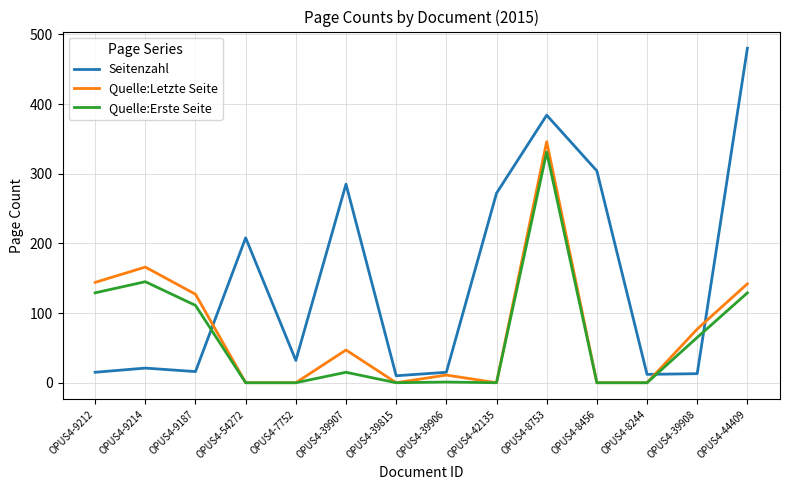

True or false: Quelle:Erste Seite and Seitenzahl intersect in this chart.

True